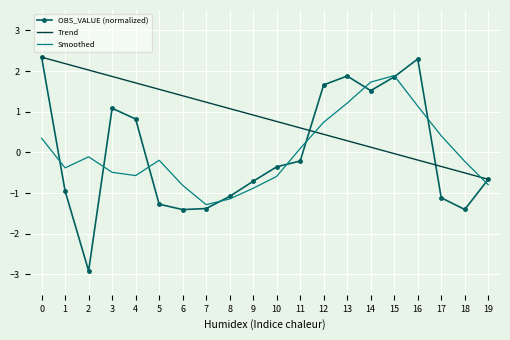

What is the approximate value of Trend at 19?

-0.7